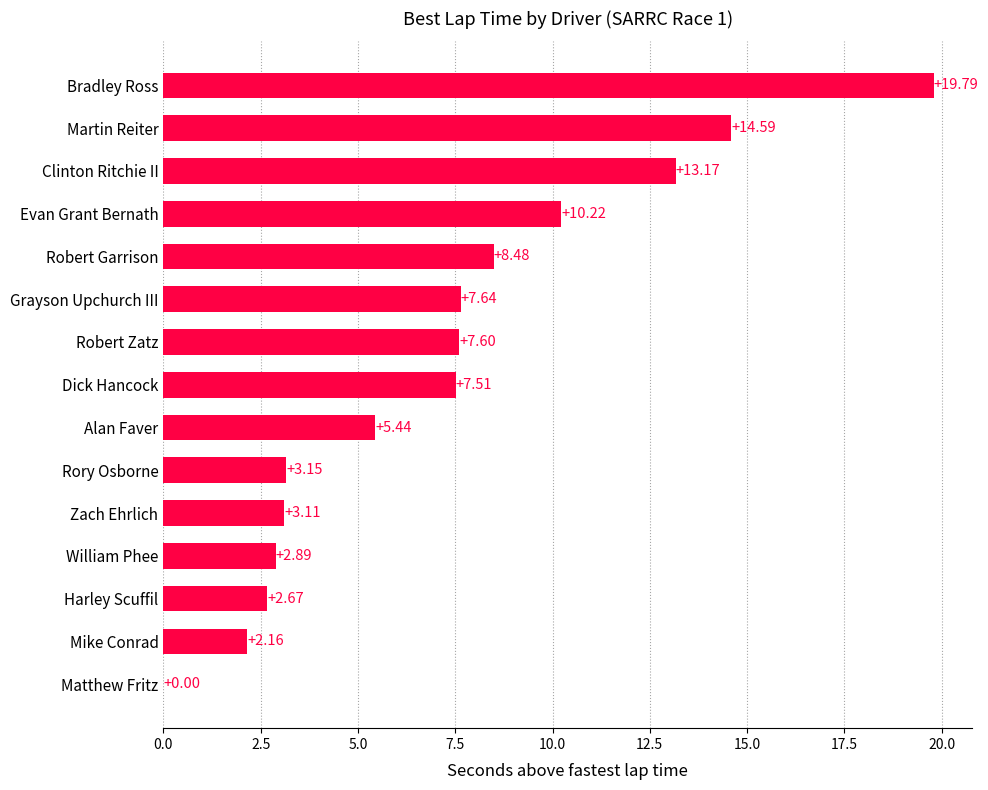

Where is the data nearest to the value 9?

Robert Garrison